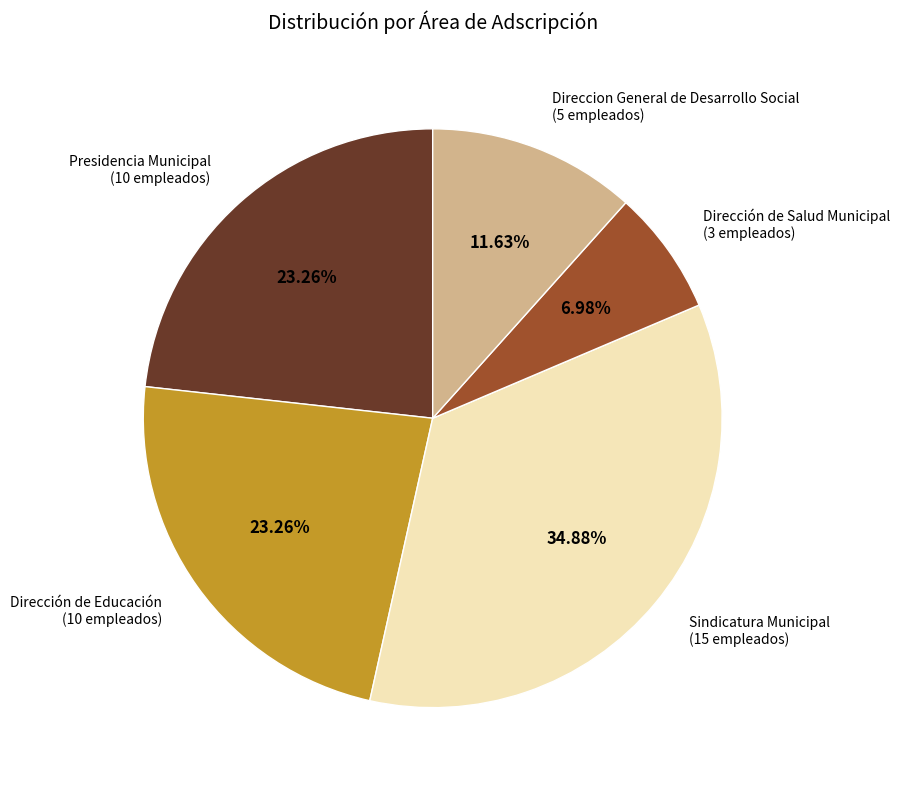

To the nearest percent, what is the average slice percentage?

20%